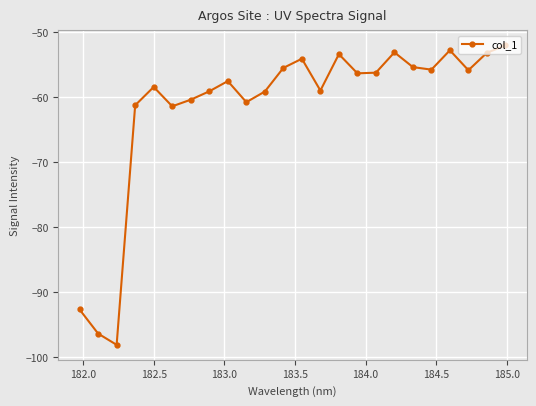

How many points are higher than both their immediate neighbors (excluding endpoints)?

6